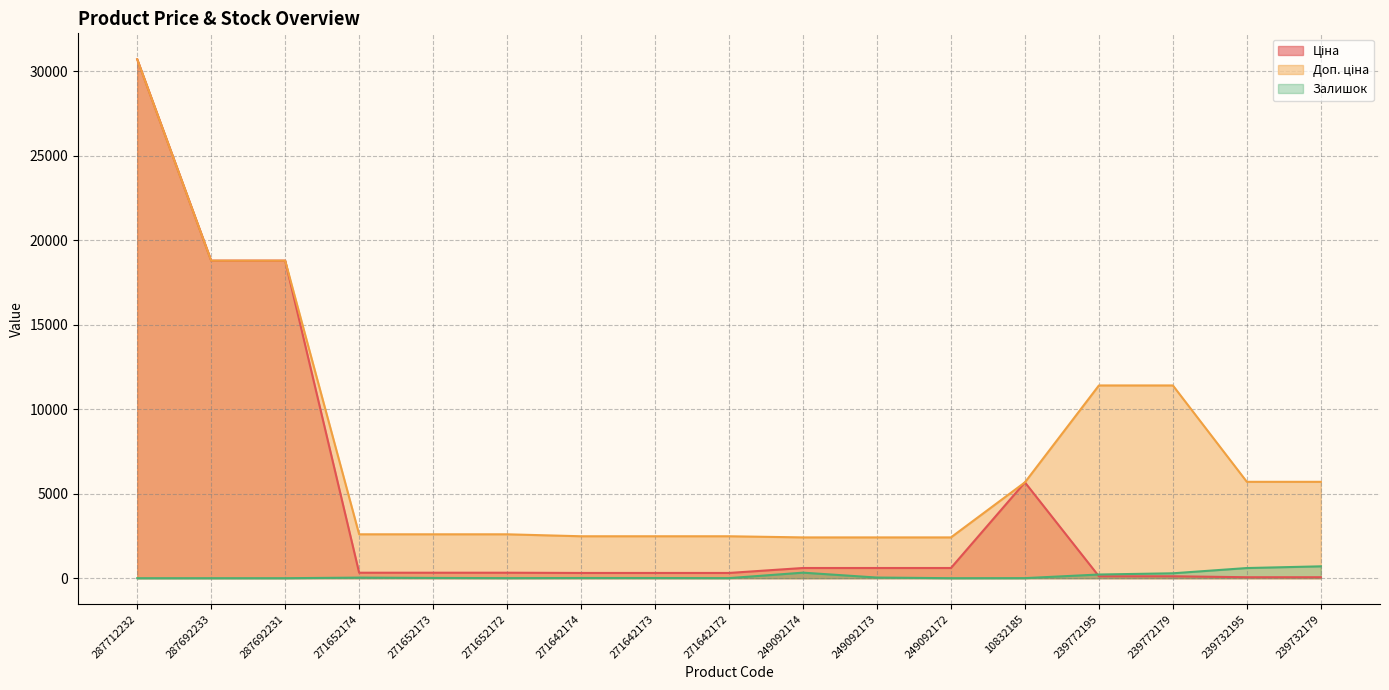

True or false: Ціна and Залишок intersect in this chart.

True